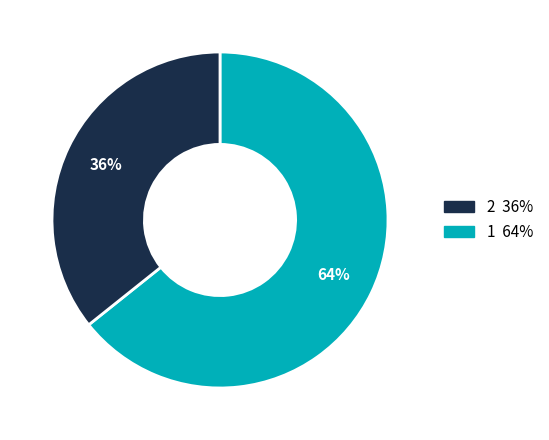

To the nearest percent, what is the average slice percentage?

50%